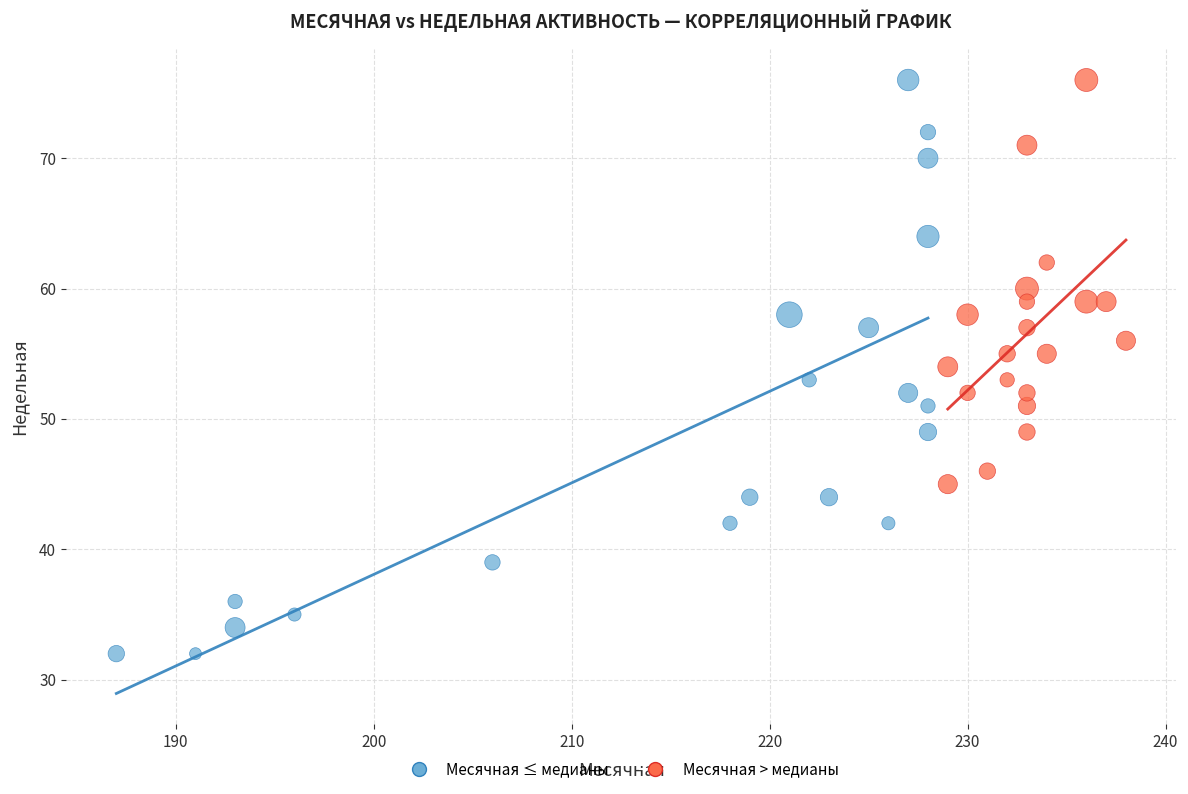

Which series has the largest Y range (max minus min)?

Месячная ≤ медианы